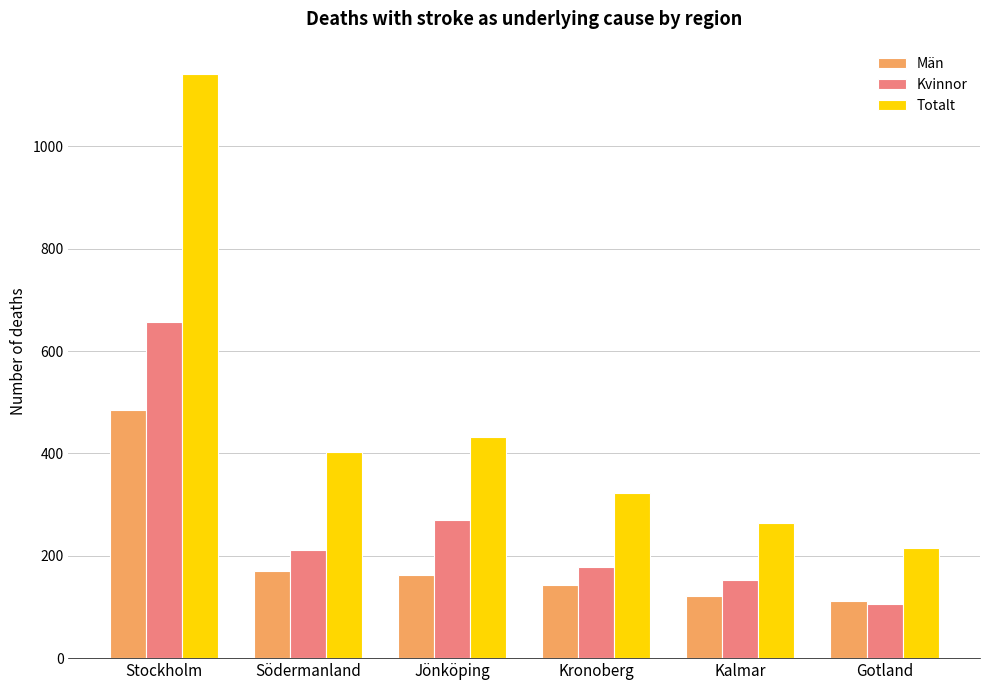

Reading left to right, list all the values displayed in this chart.

Män: Stockholm=485	Södermanland=170	Jönköping=163	Kronoberg=143	Kalmar=121	Gotland=111
Kvinnor: Stockholm=657	Södermanland=212	Jönköping=270	Kronoberg=179	Kalmar=153	Gotland=105
Totalt: Stockholm=1142	Södermanland=402	Jönköping=433	Kronoberg=322	Kalmar=264	Gotland=216